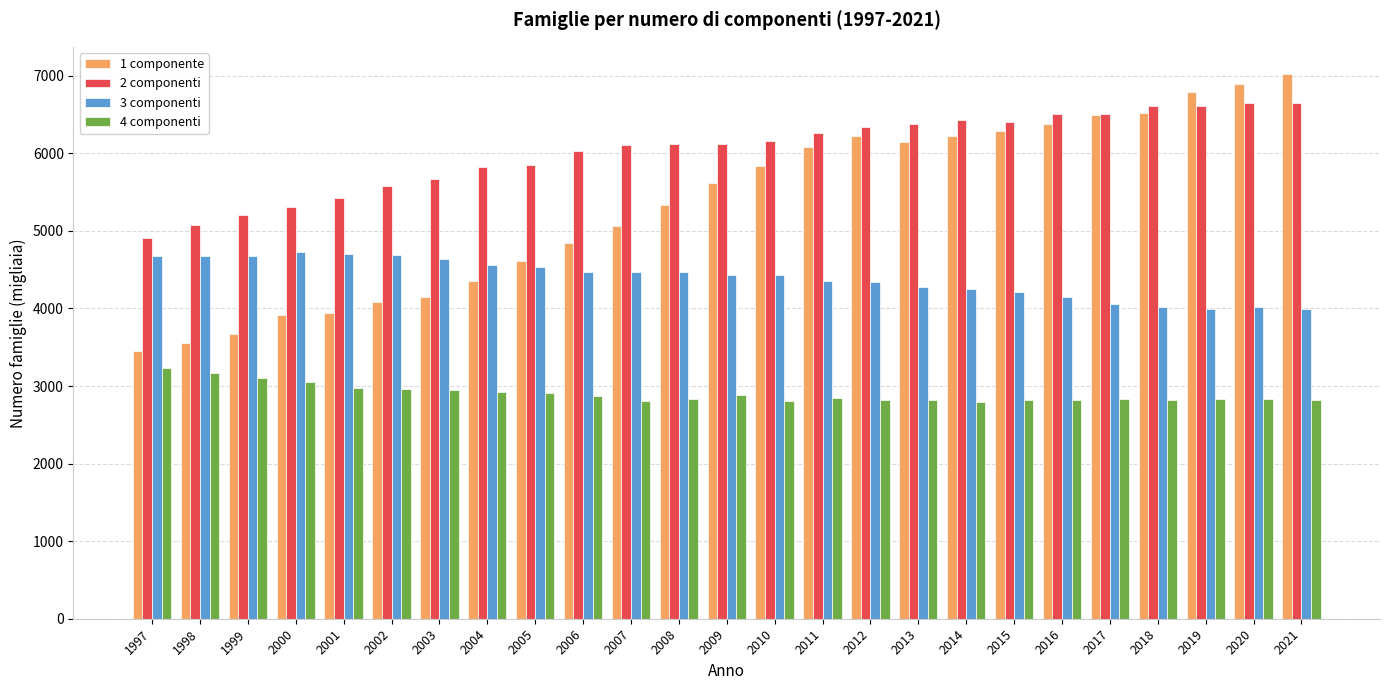

What is the highest value of the 3 componenti series?

4732